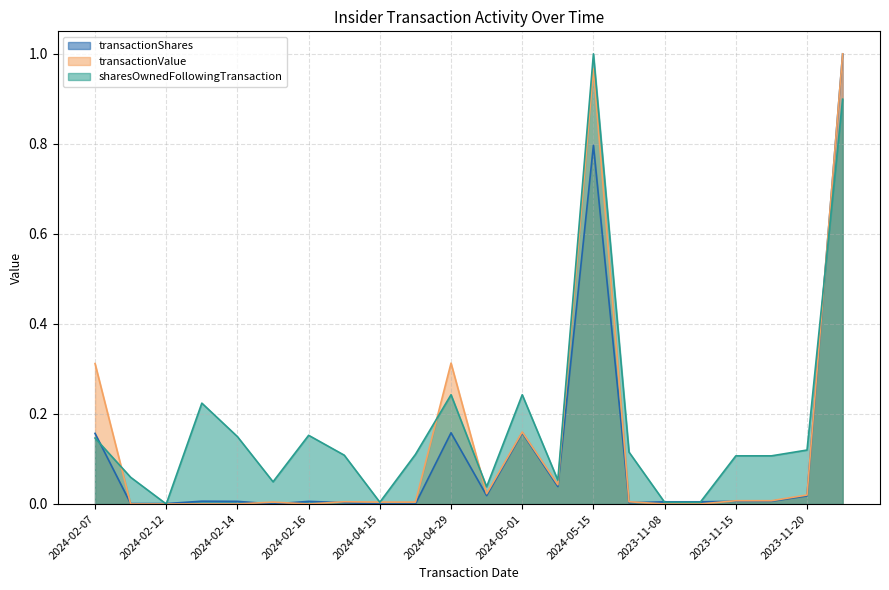

At which category does transactionValue reach its first local peak?

2024-02-15